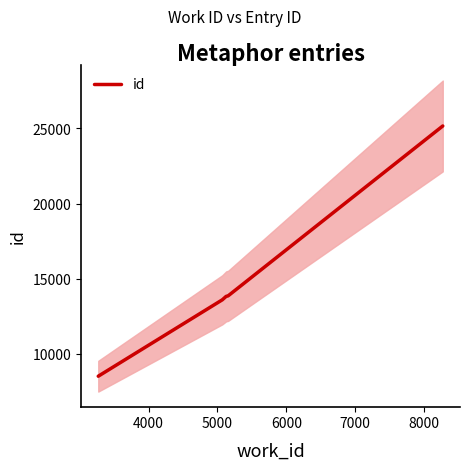

Reading right to left, list all the values displayed in this chart.

25165	13871	13870	13863	13842	13841	13839	13838	13609	8531